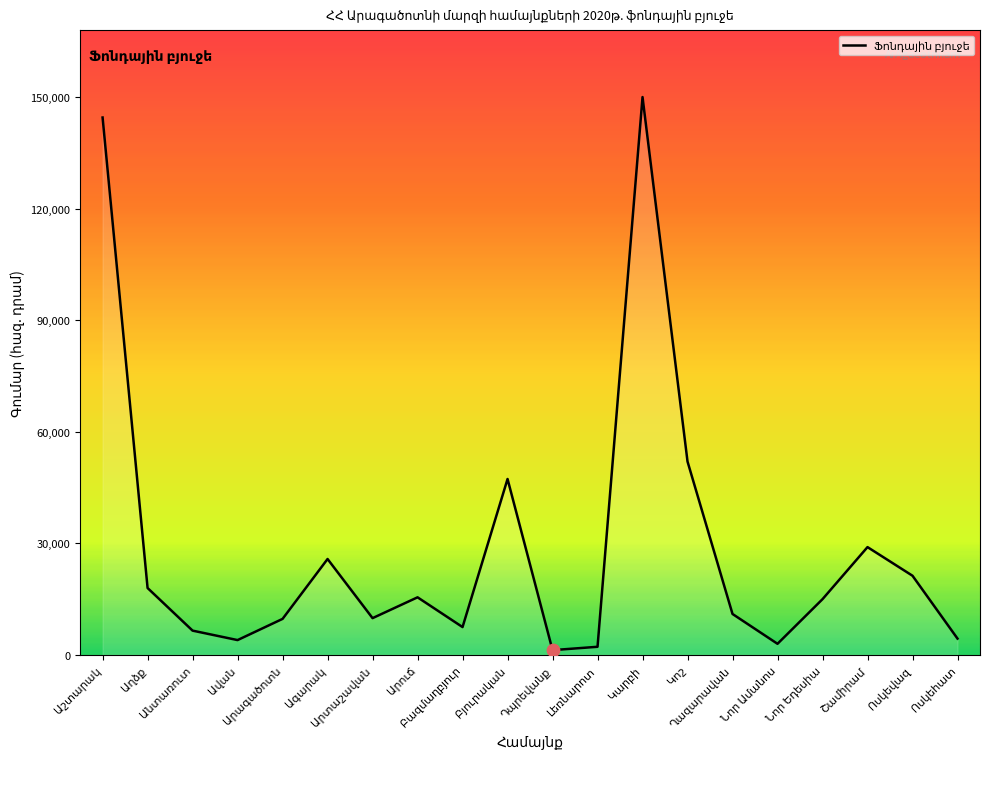

What is the greatest value displayed?

150000.0